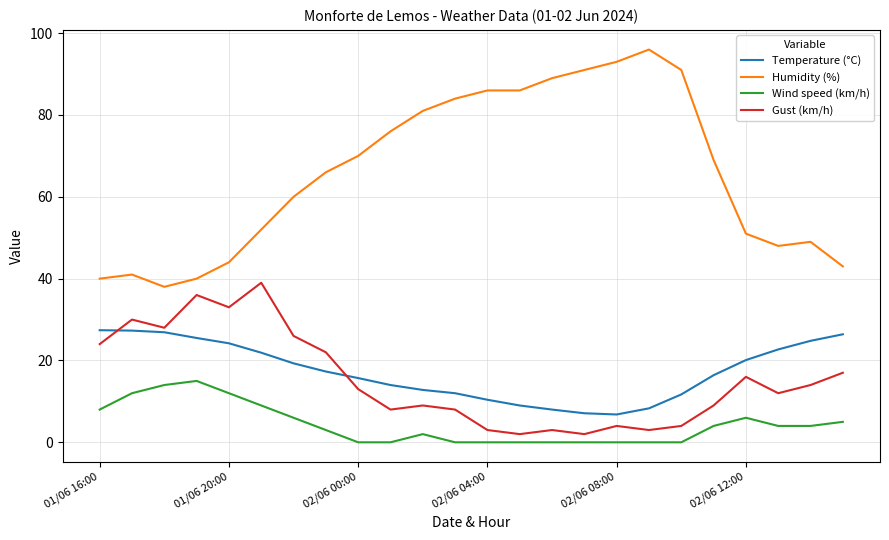

What is the difference between the maximum and minimum values in the Gust (km/h) series?

37.0